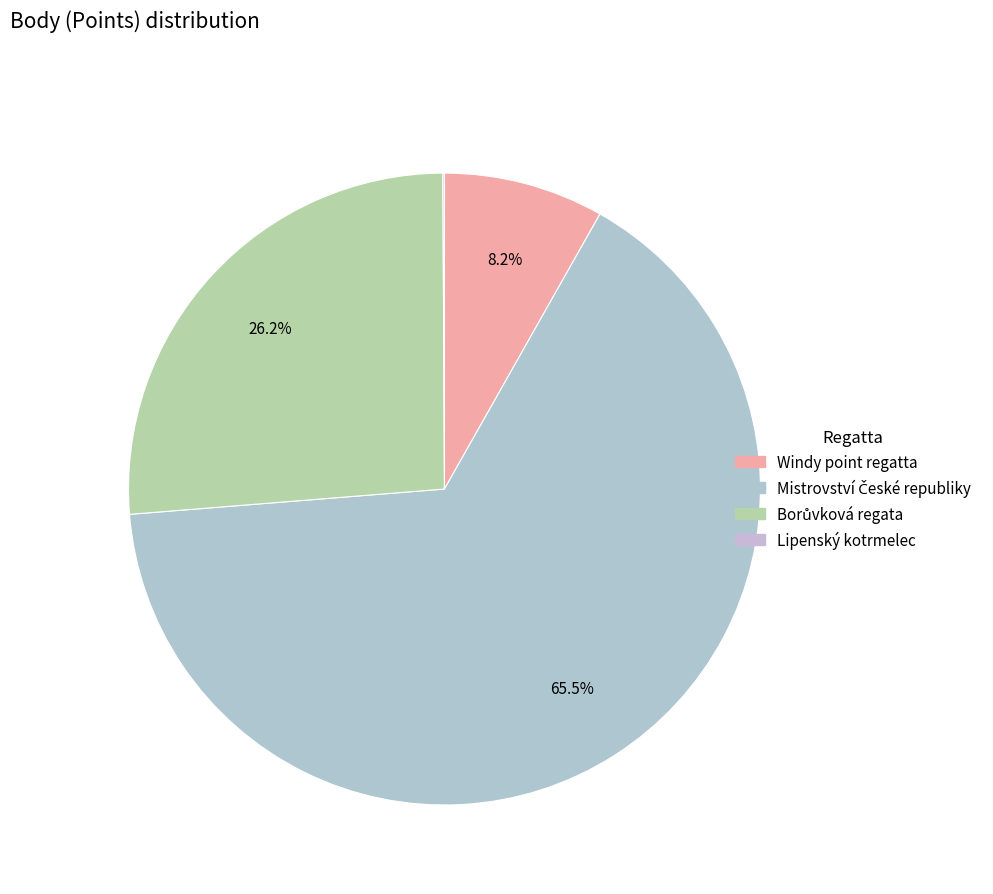

Between Lipenský kotrmelec and Borůvková regata, which is larger?

Borůvková regata